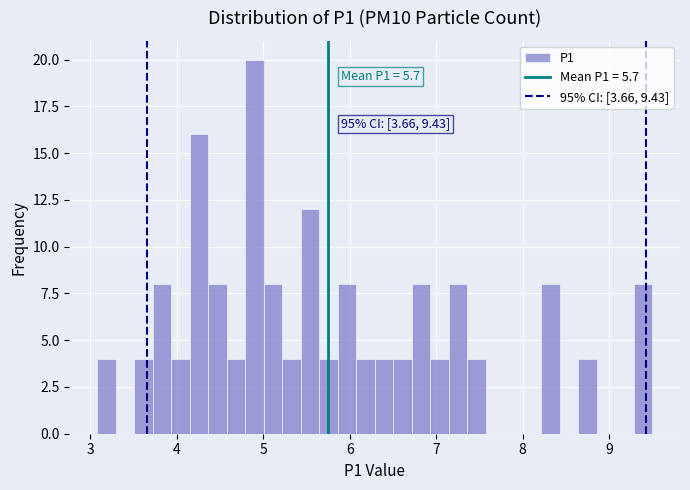

Around what value on the x-axis is the tallest bar? Give the approximate position of its centre, as read against the axis.

4.9